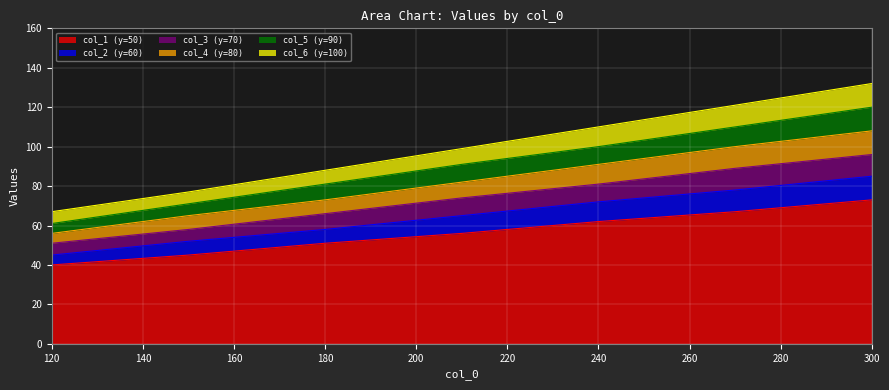

At how many categories does at least one series exceed 52?

7